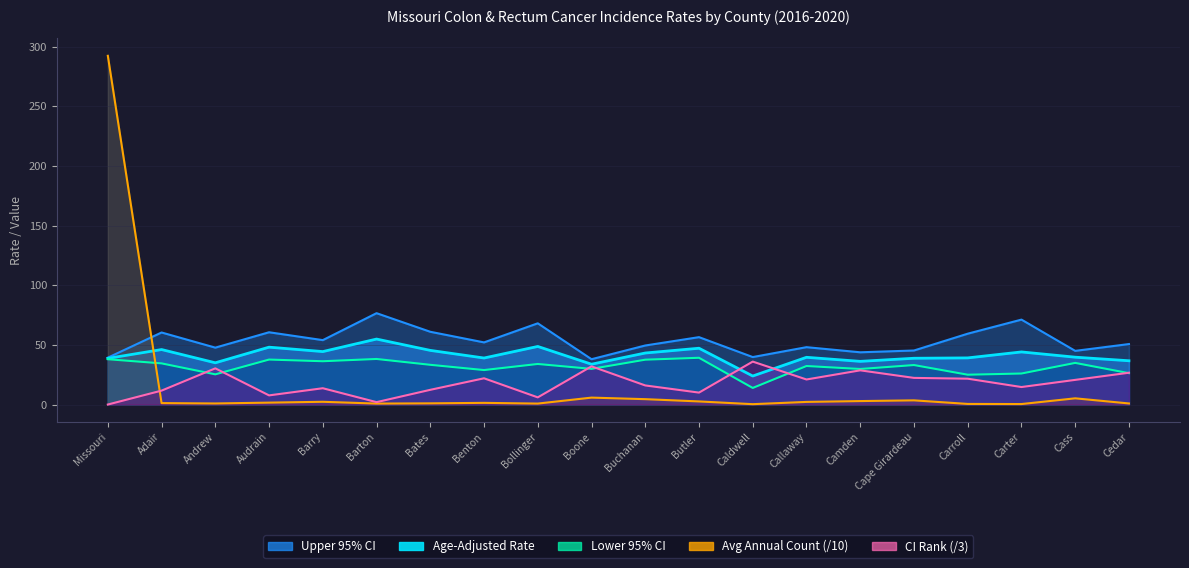

What is the difference between the highest and lowest values at Carroll?

58.9